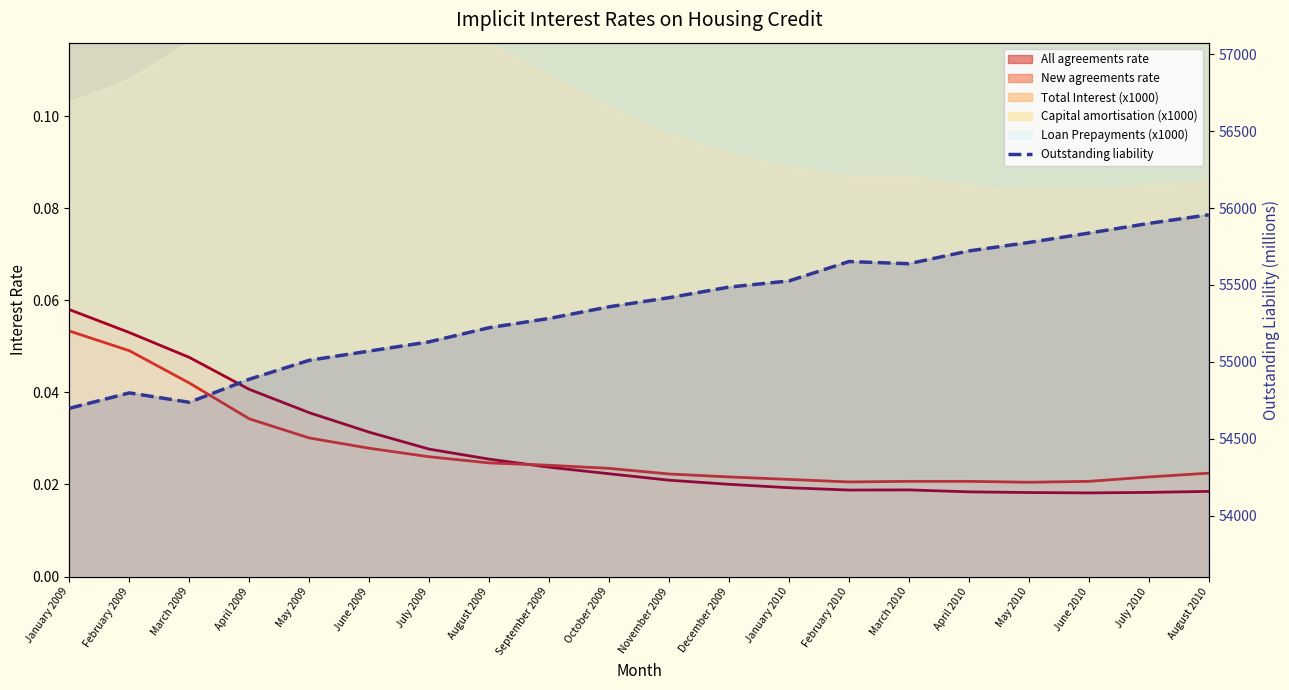

At March 2010, list the series in order from smallest to largest.

All agreements rate, New agreements rate, Outstanding liability